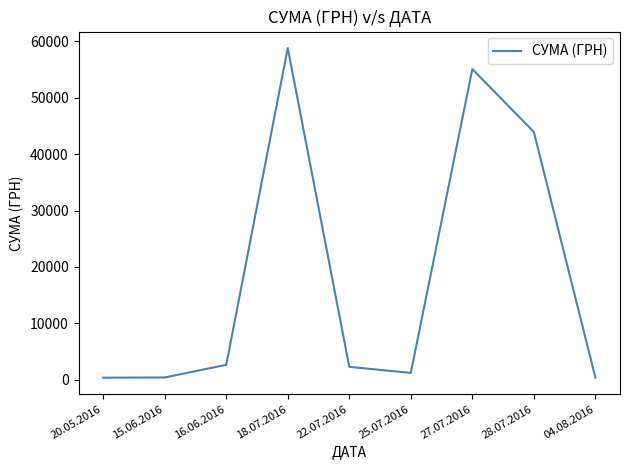

The value at 28.07.2016 is 43943.4. True or false?

True